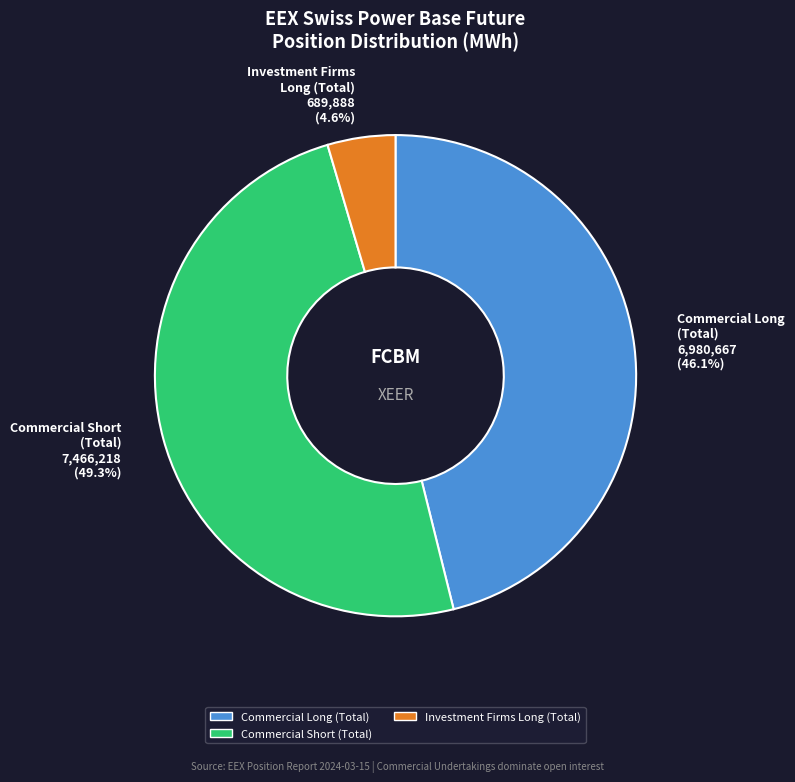

How much of the chart is everything except Commercial Long (Total) 6,980,667 (46.1%)?

53.9%